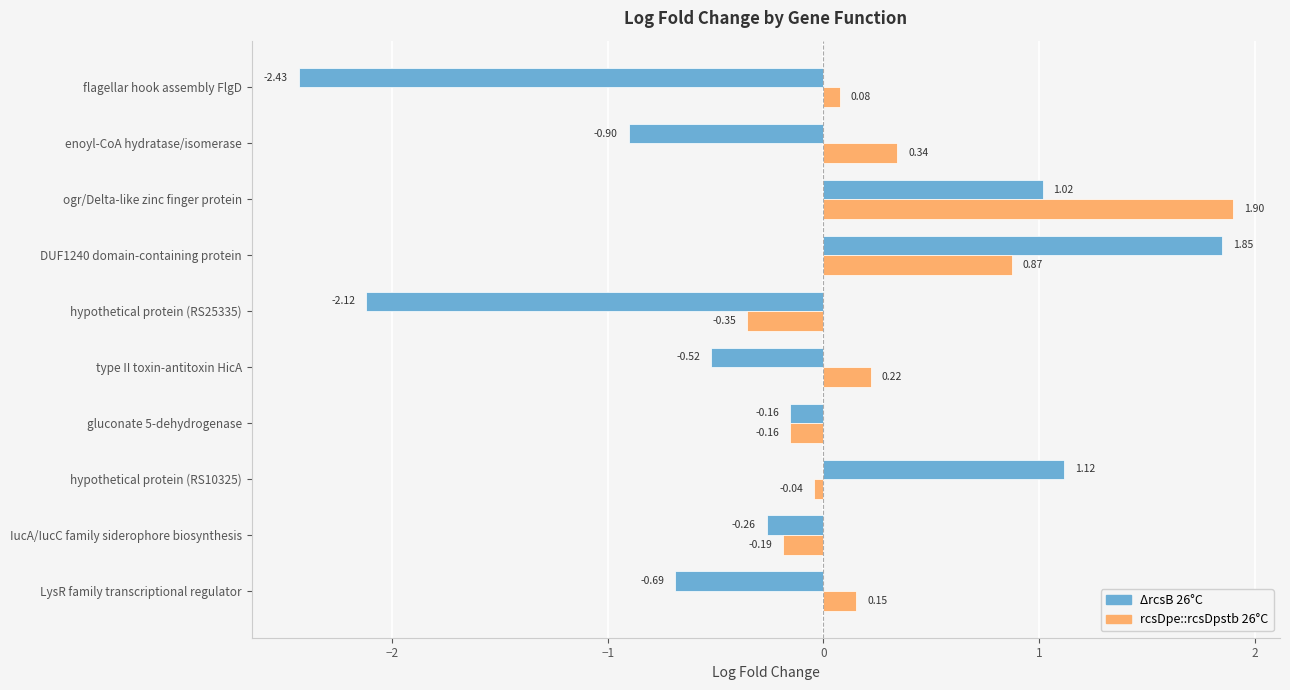

How many values in the ΔrcsB 26°C series exceed 0?

3